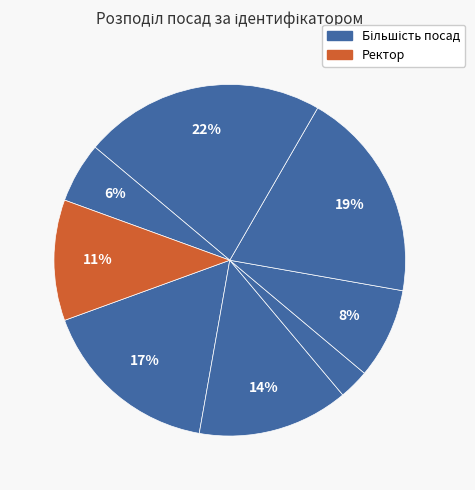

How many slices are in this pie chart?

8